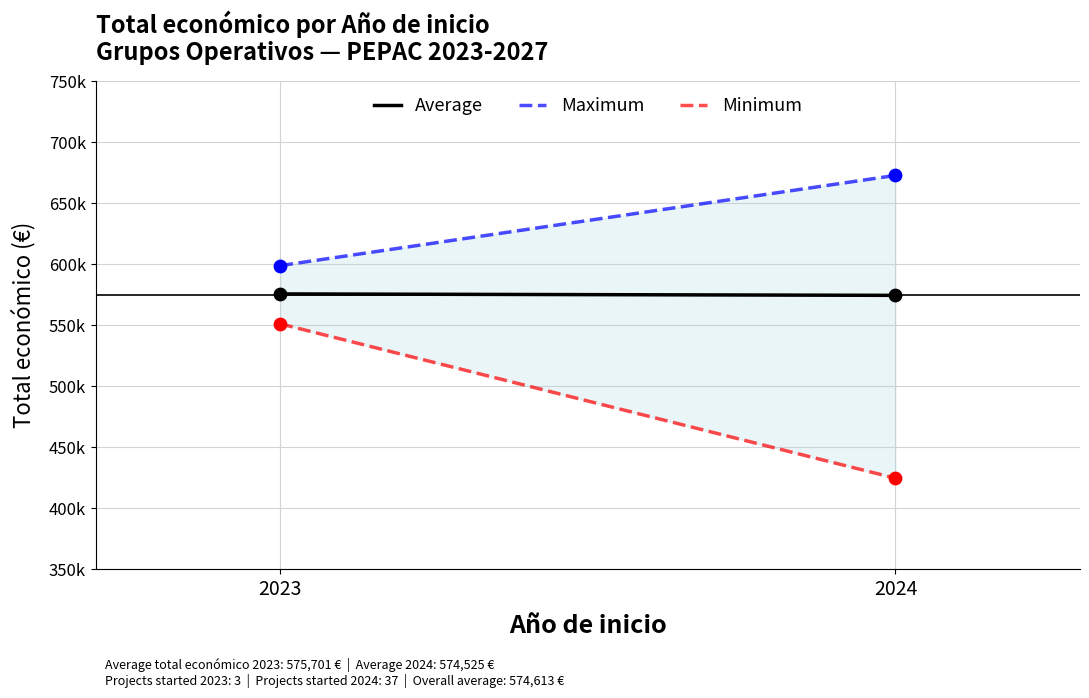

Which series reaches the minimum Y coordinate?

Minimum